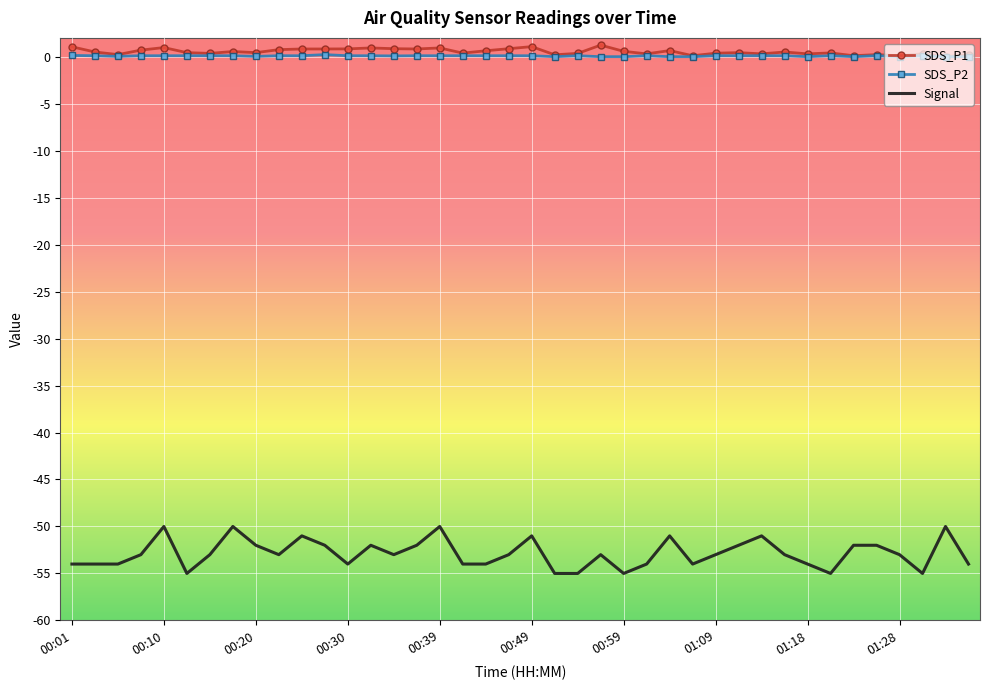

Which series has the largest range (max minus min)?

Signal